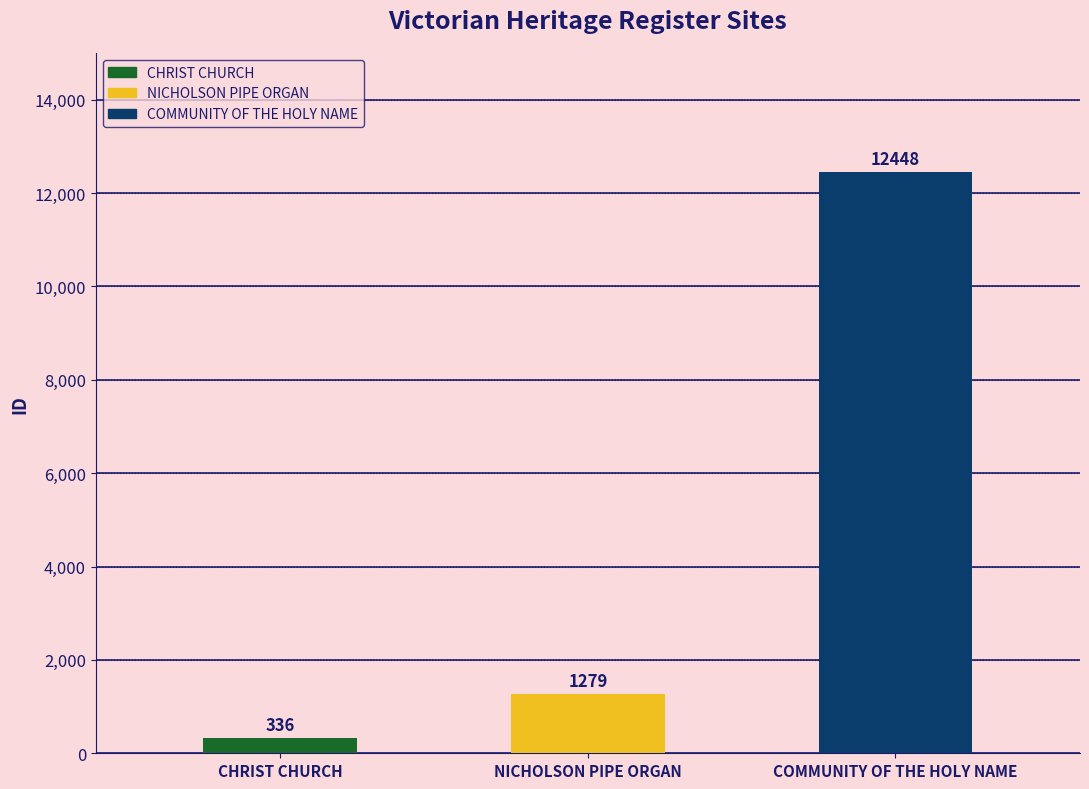

What is the change in value from CHRIST CHURCH to NICHOLSON PIPE ORGAN?

+943